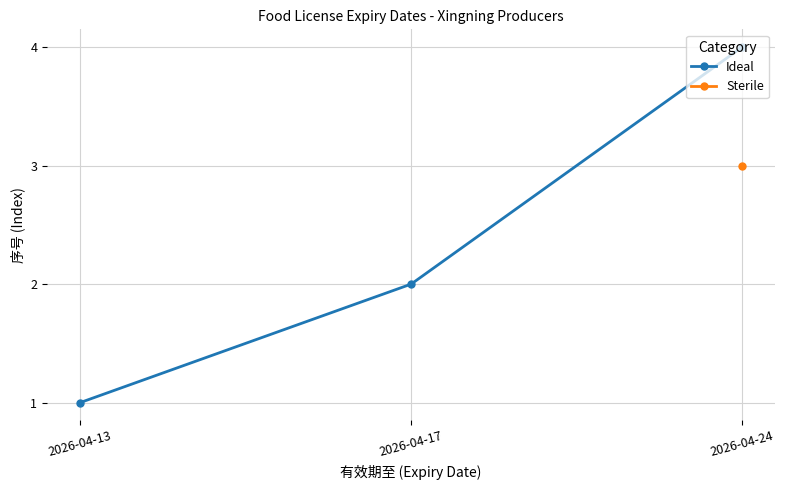

At which label is the value closest to 2?

2026-04-17